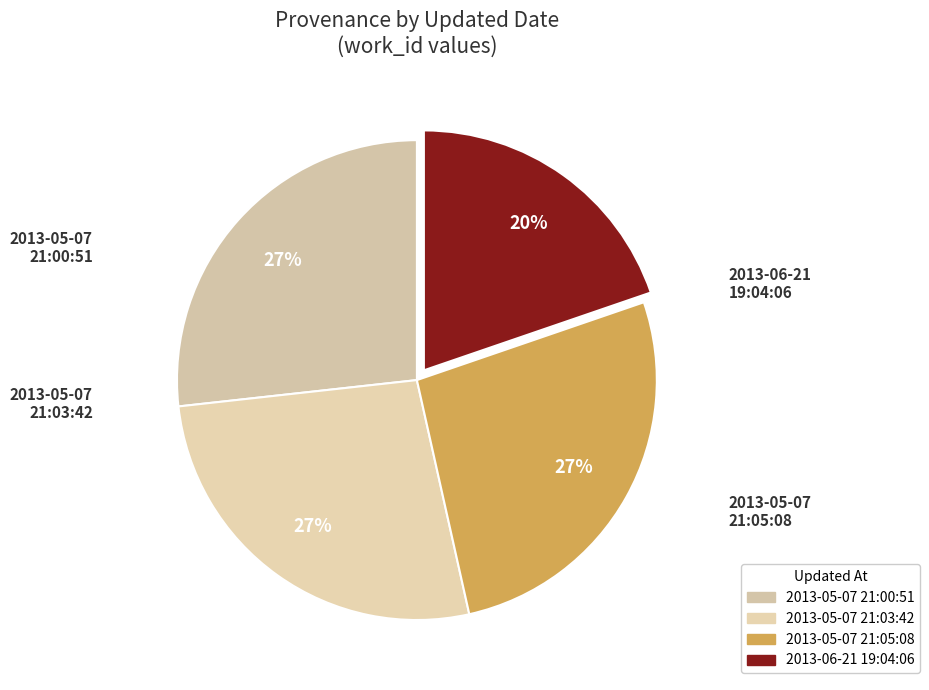

What is the ratio of the value at 2013-05-07 21:05:08 to the value at 2013-05-07 21:00:51?

1.0